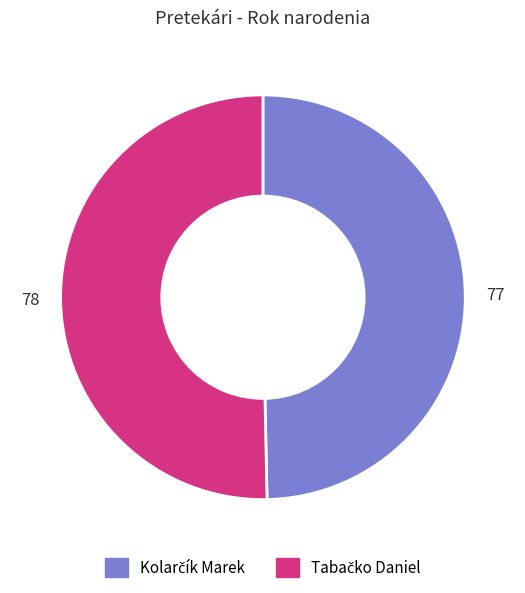

How many segments does this pie chart have?

2